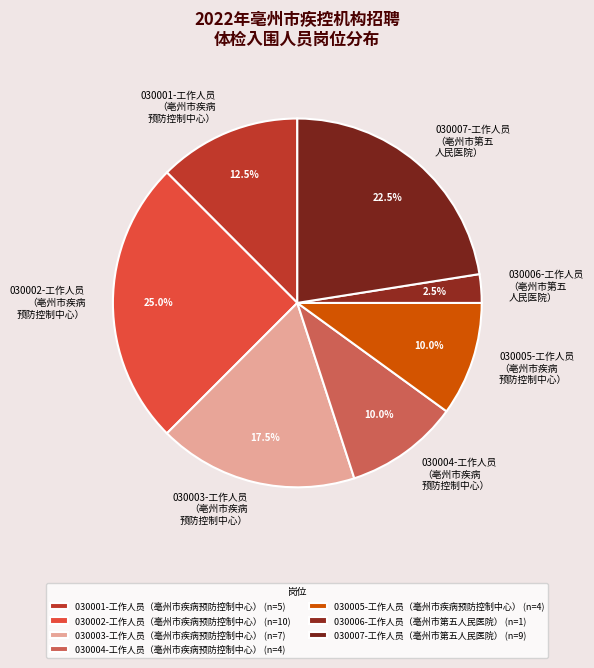

Count the number of slices in the pie.

7